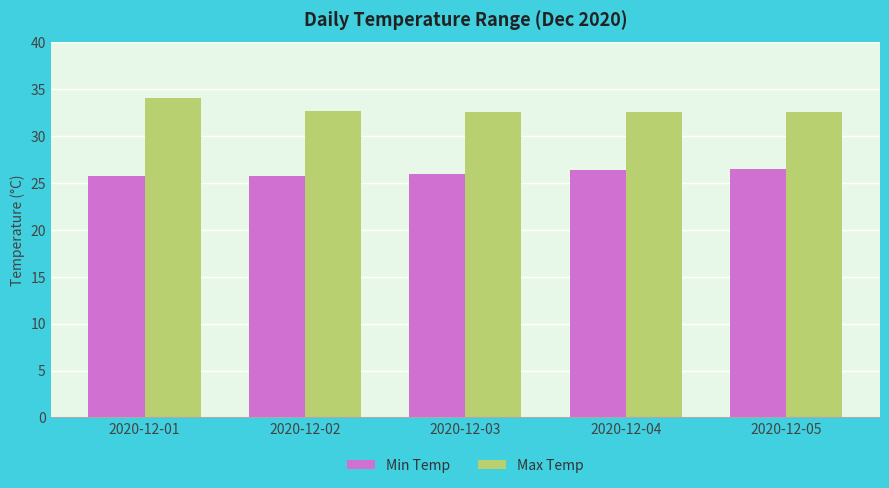

What is the minimum value for Min Temp?

25.8